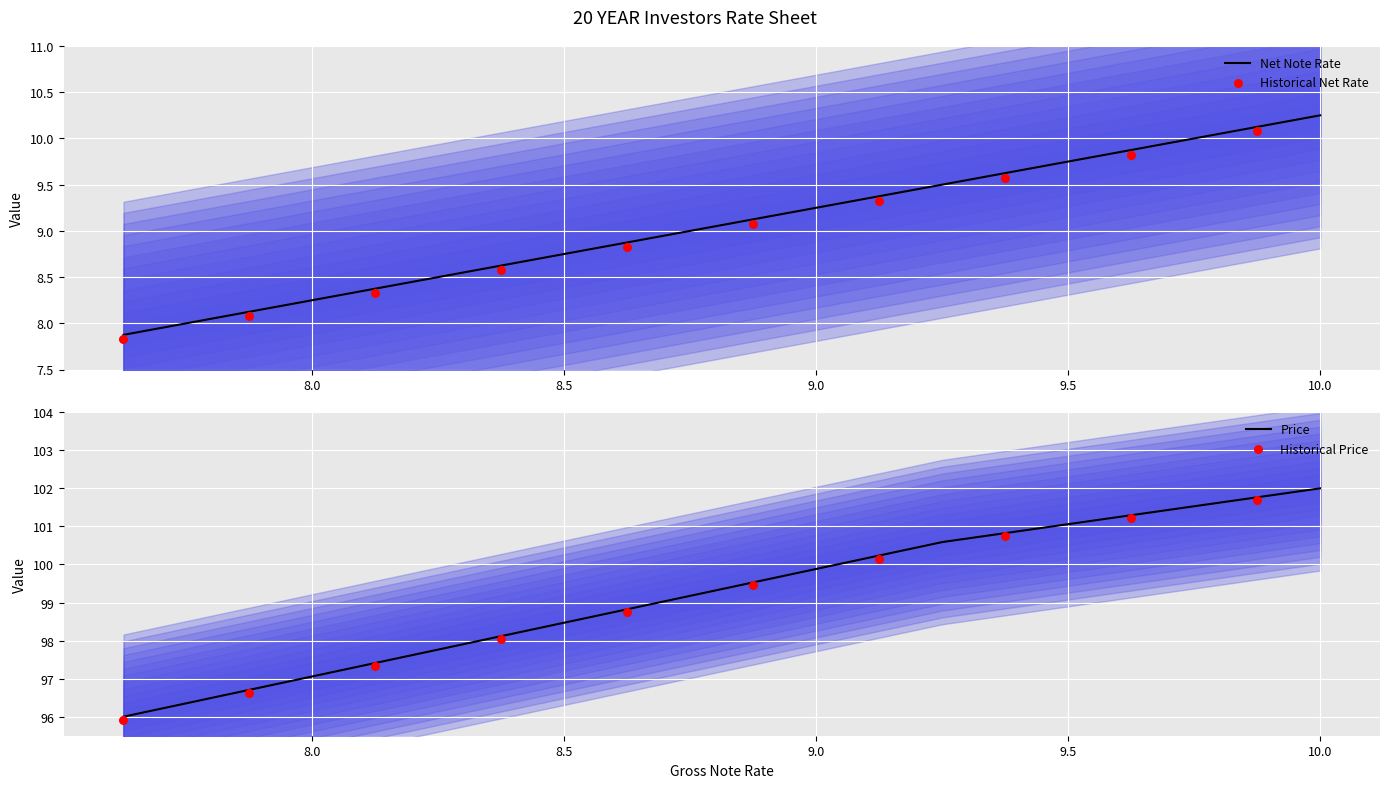

What is the minimum value for Net Note Rate?

7.9